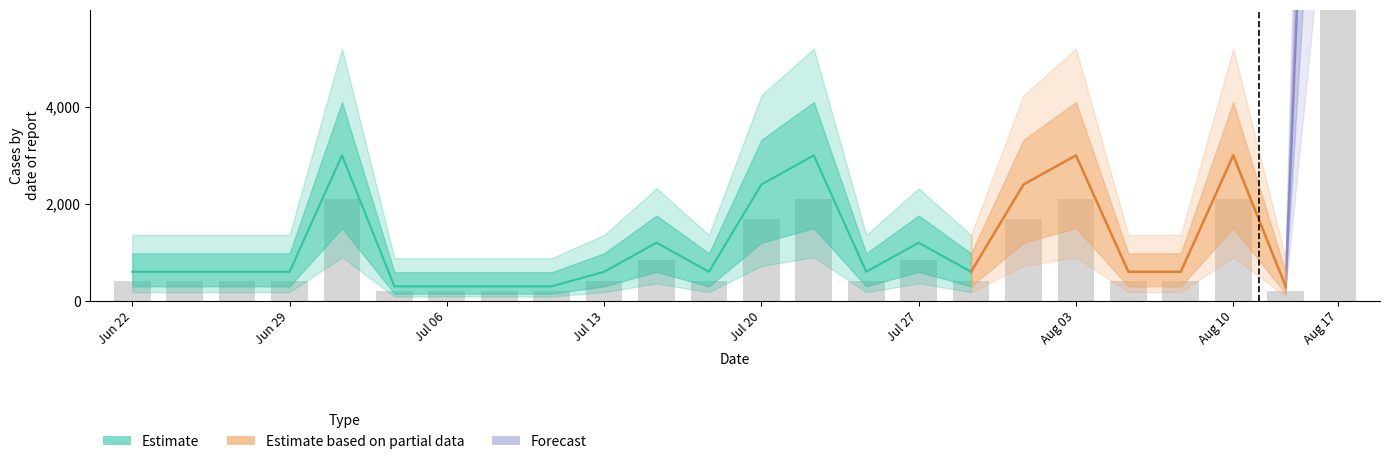

Between 5 and 1, which is larger?

5